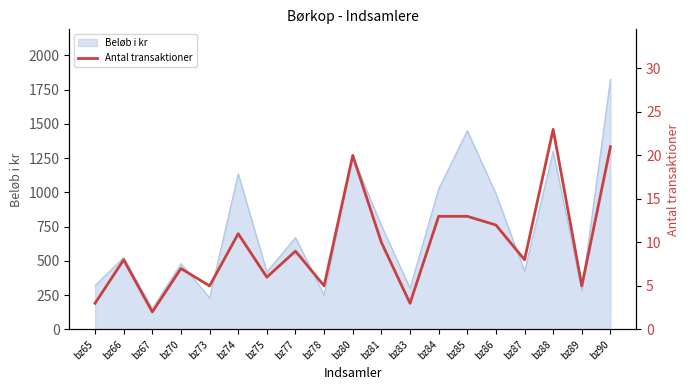

Is it true that the value at bz84 is 22?

False